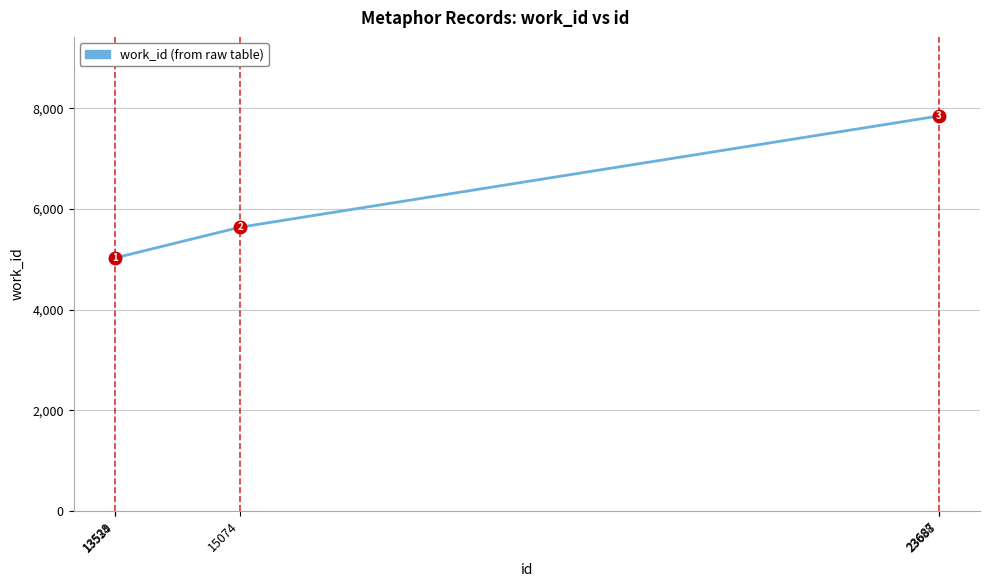

The value at 23687 is 12291. True or false?

False